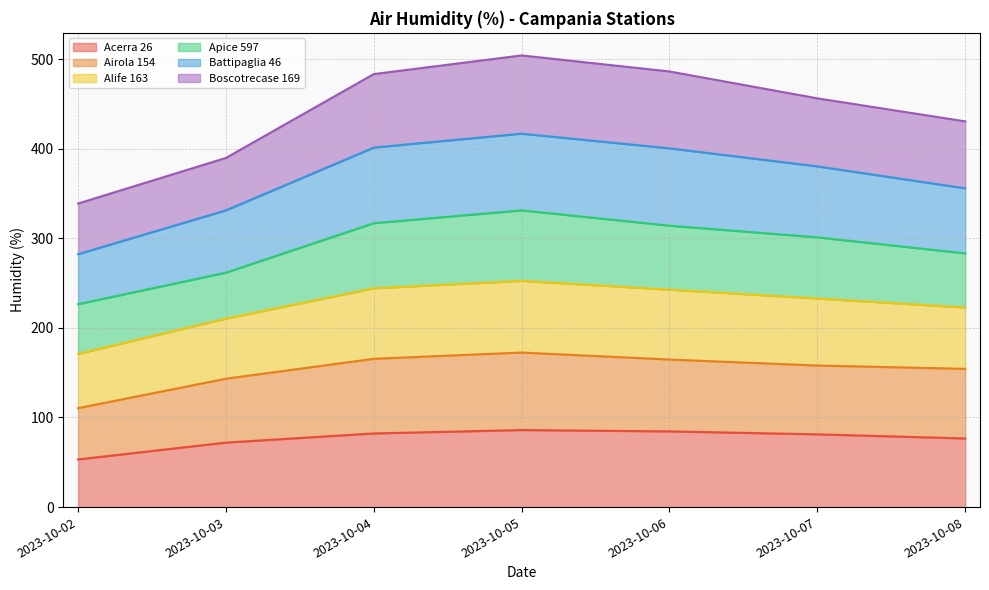

What is the total value across all series at 2023-10-04?

483.3